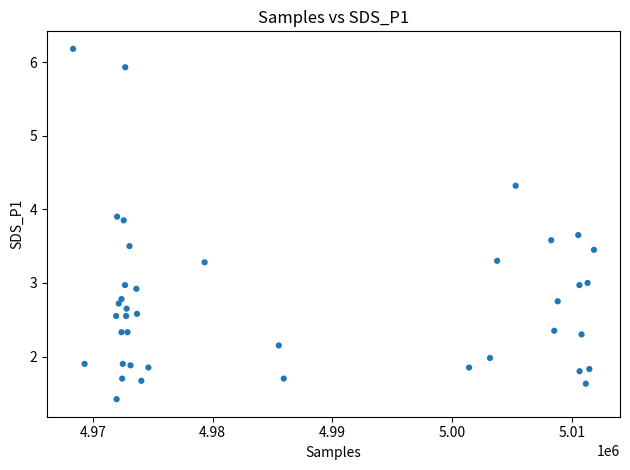

What is the range of Y values (max minus min)?

4.8